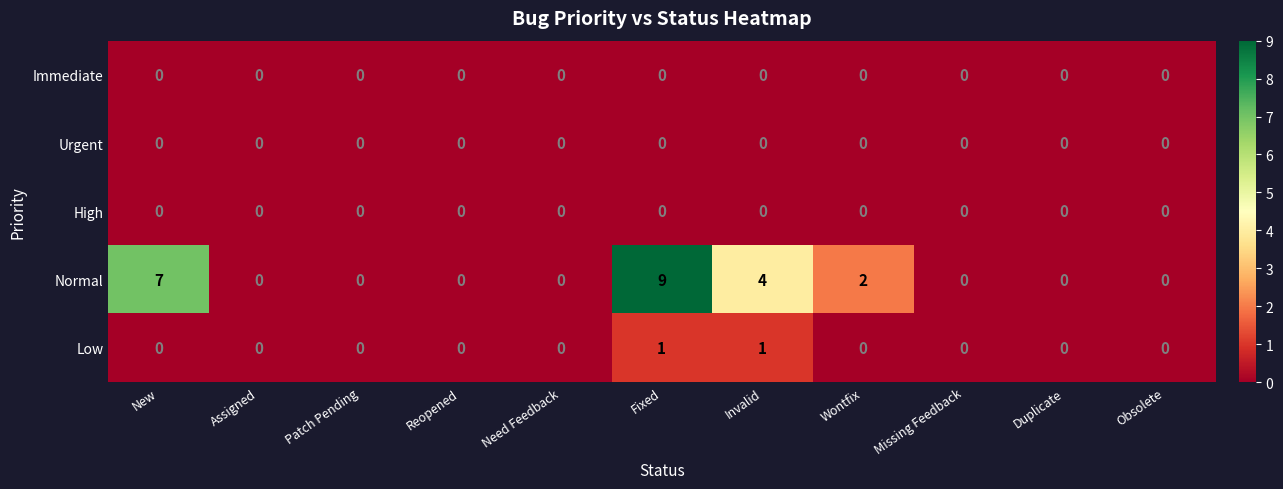

Which series has the widest spread of values?

Normal